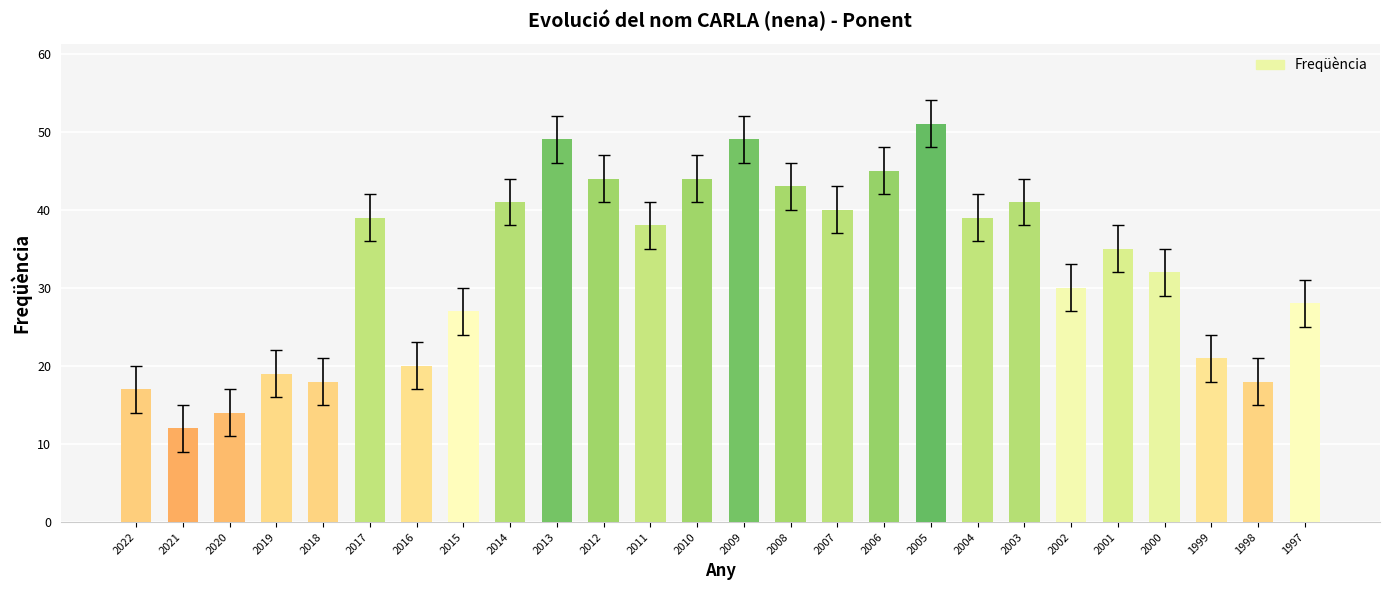

Which has a higher value, 1997 or 2011?

2011